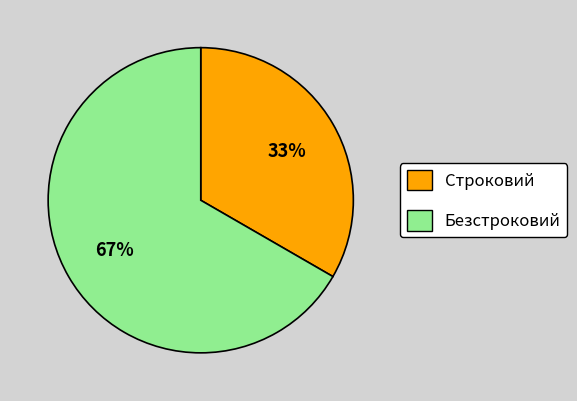

Count the number of slices in the pie.

2